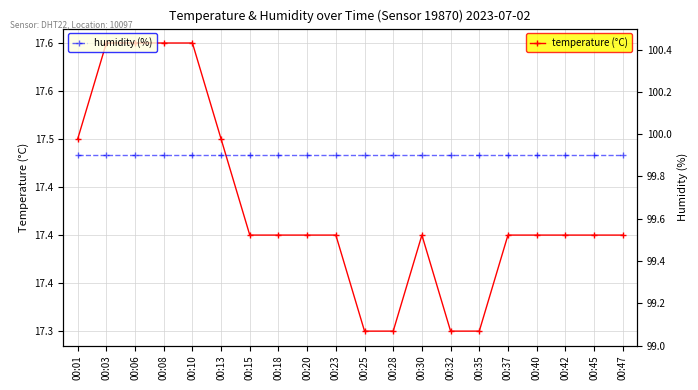

The value of humidity (%) at 00:10 is 37.5. True or false?

False